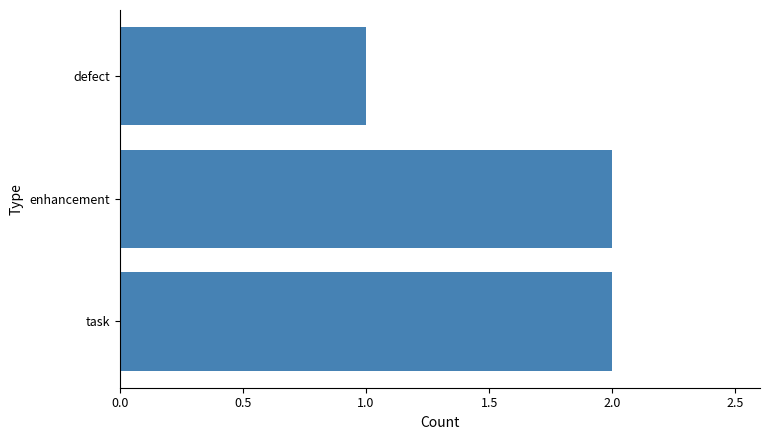

The value at enhancement is 2. True or false?

True